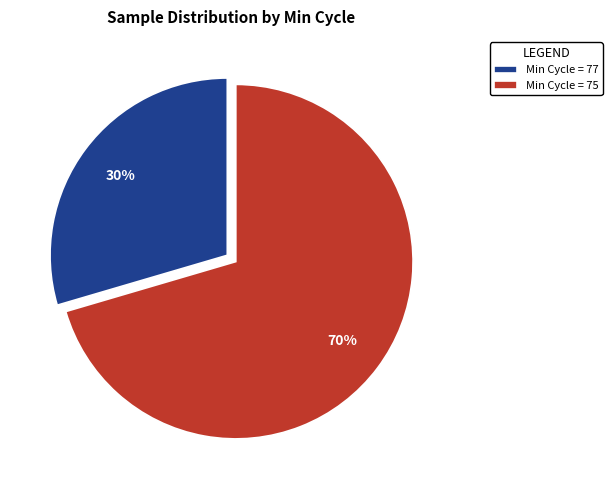

The Min Cycle = 75 slice represents 62% of the pie. True or false?

False